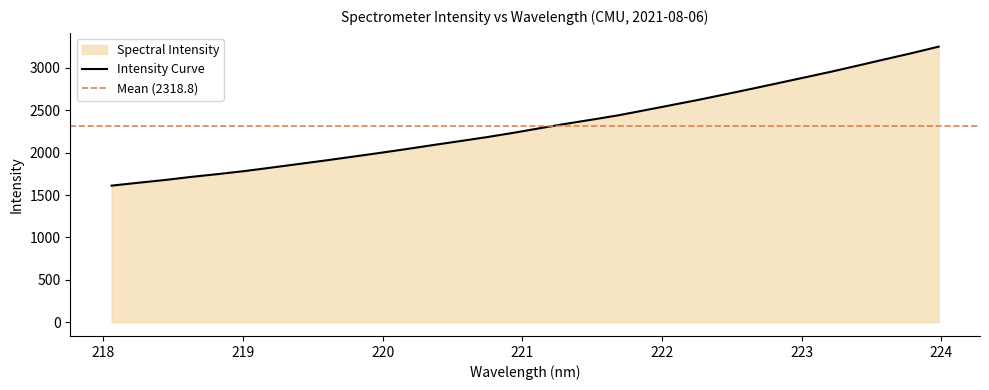

At which label does the data first exceed 2285?

221.1174